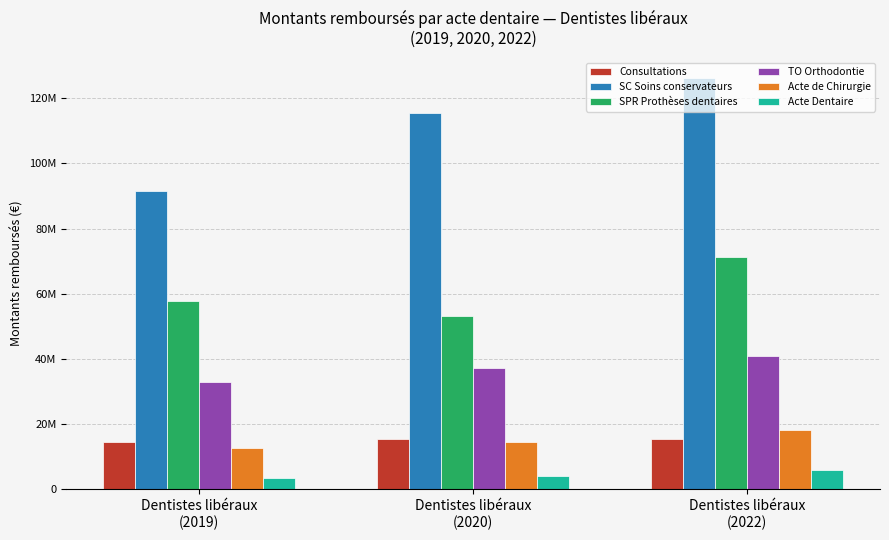

True or false: Acte Dentaire has a value of 4214465.7 at Dentistes libéraux
(2020).

True